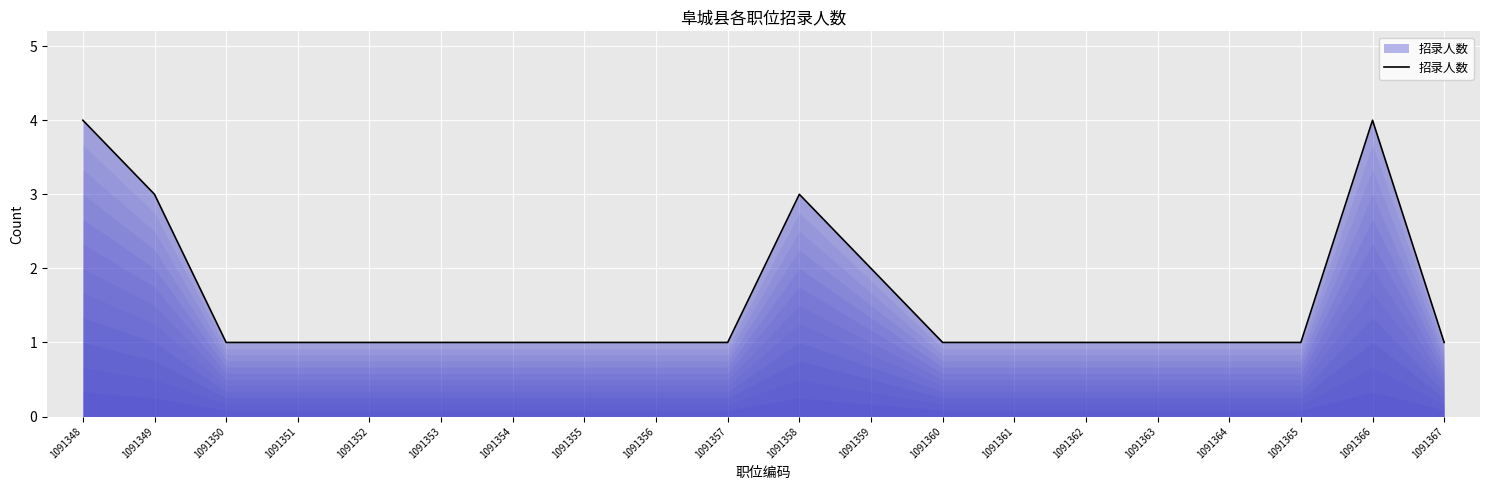

What is the greatest value displayed?

4